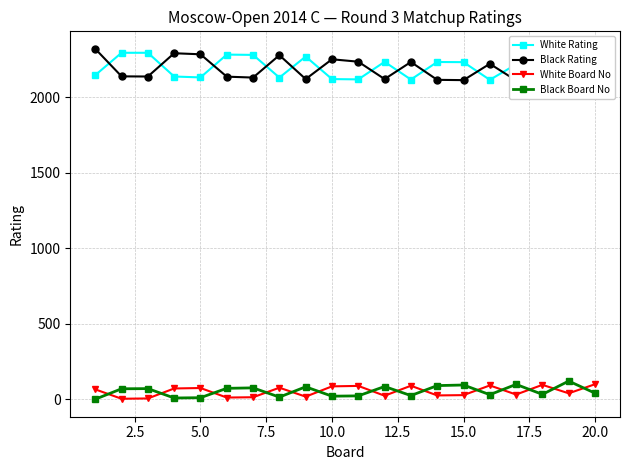

How many interior local valleys does the Black Board No series have?

6